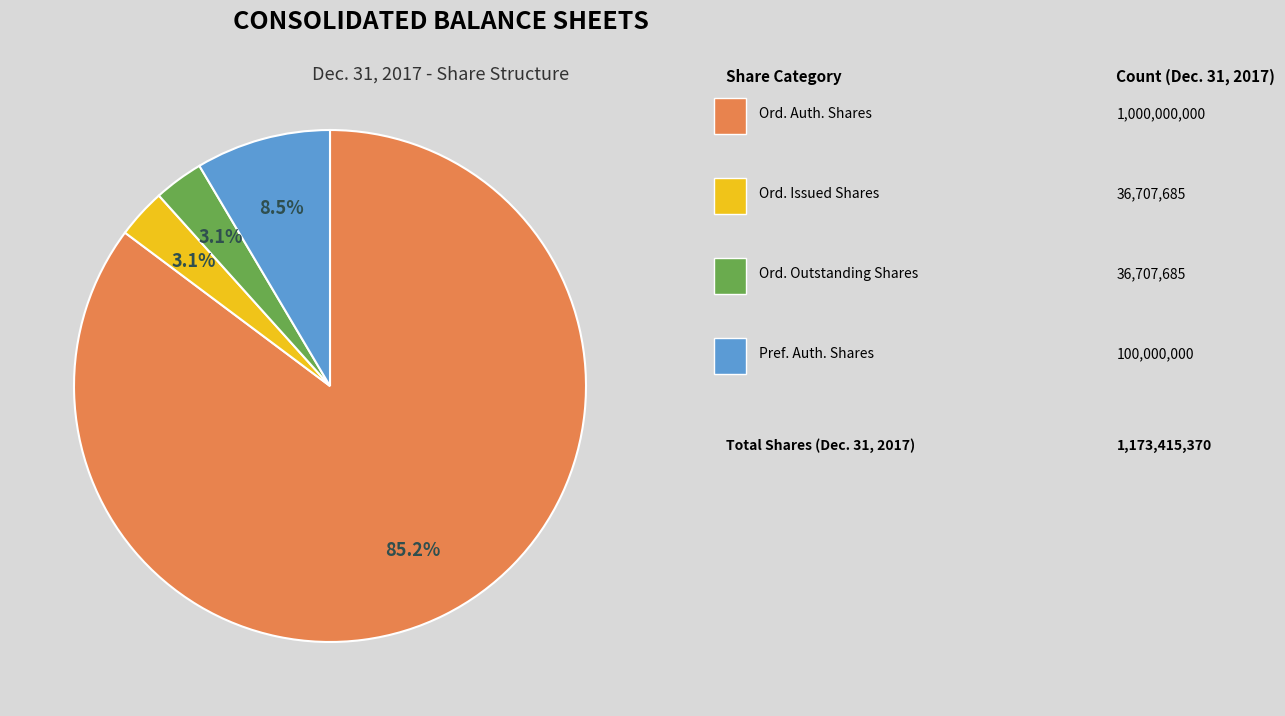

Does any single category account for the majority?

Yes